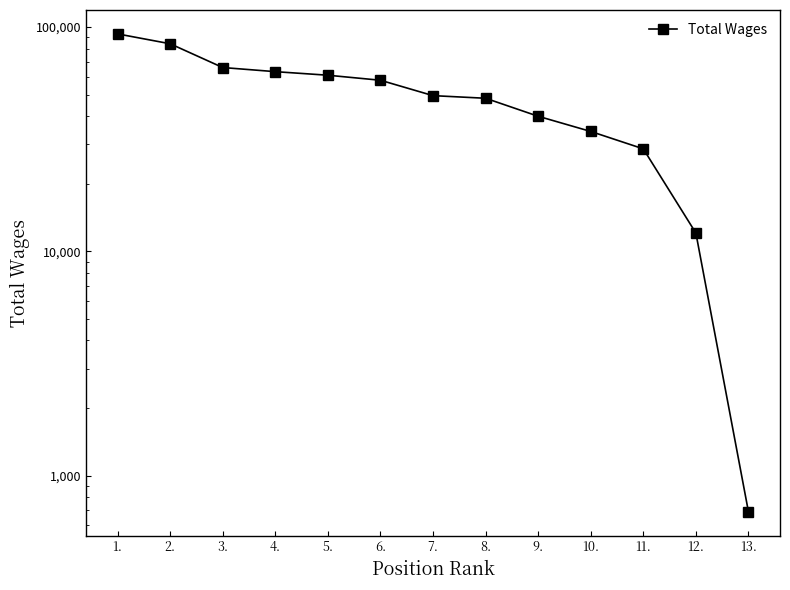

Does the chart display data point markers on the line(s)?

Yes